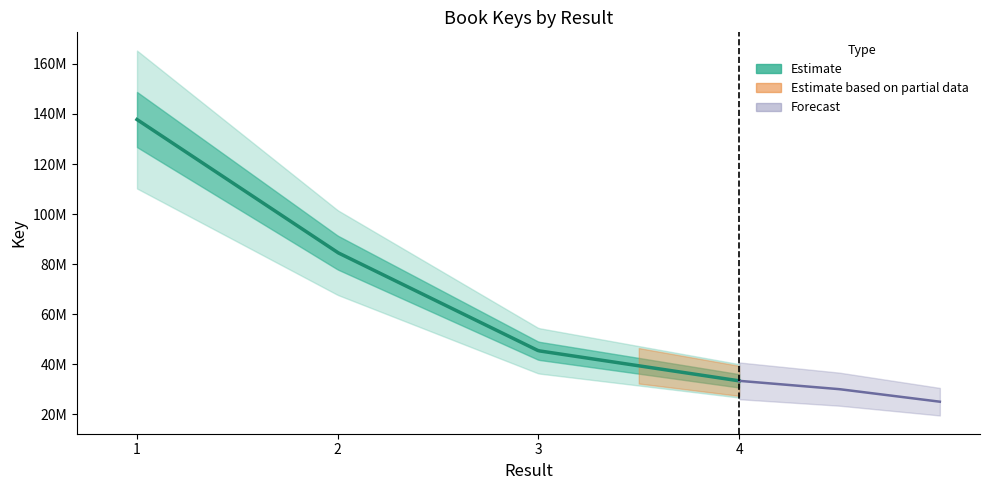

List the labels in order of value, smallest first.

4, 3, 2, 1